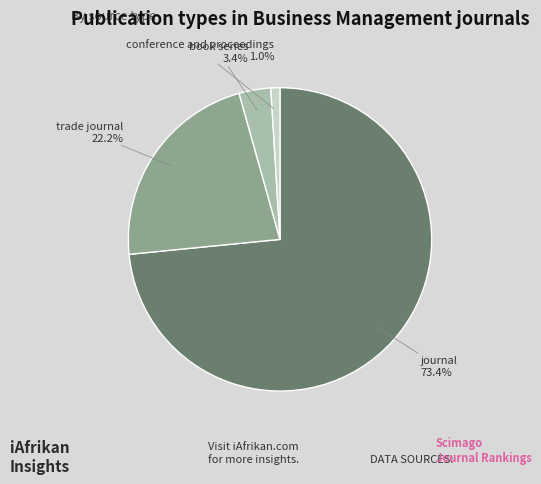

Between book series and journal, which is larger?

journal